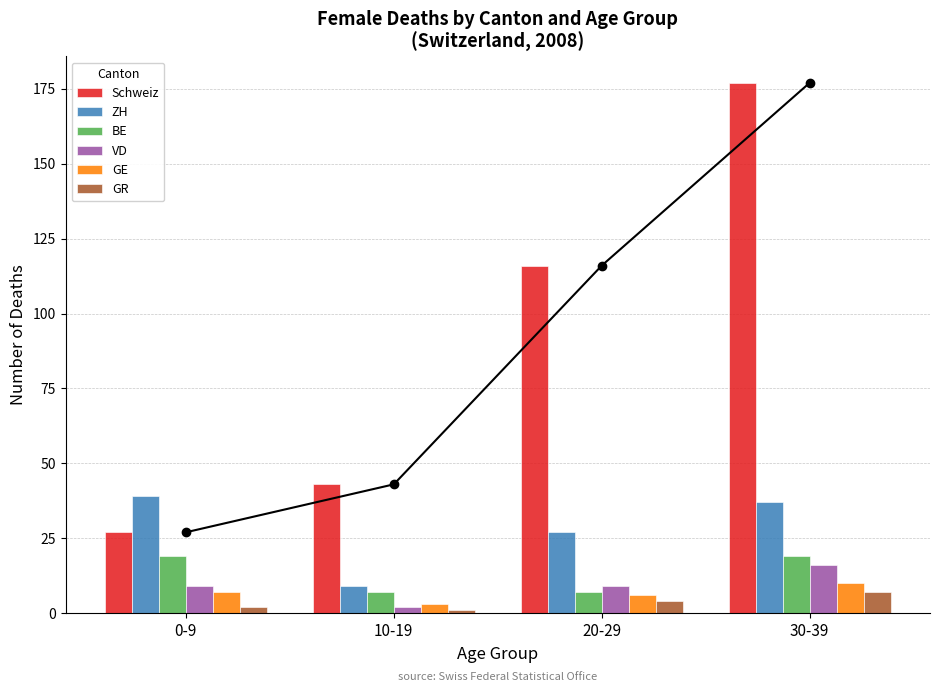

Between 10-19 and 30-39, which series saw the biggest shift?

Schweiz